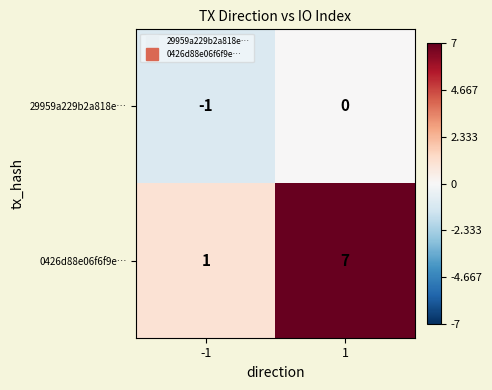

What is the minimum value shown in the chart?

-1